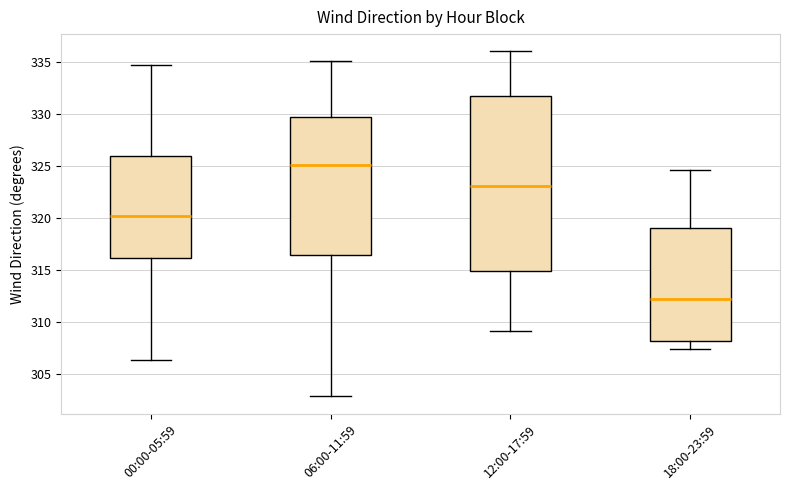

Where does the lower whisker of the box for 00:00-05:59 end on the y-axis? The values are not printed on the chart, so give them approximately, as read against the axis.

306.5